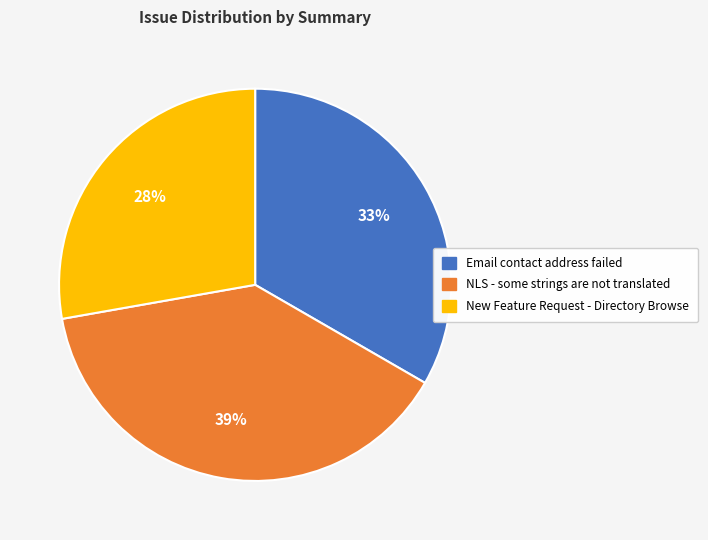

Is the sum of Email contact address failed and NLS - some strings are not translated greater than half?

Yes